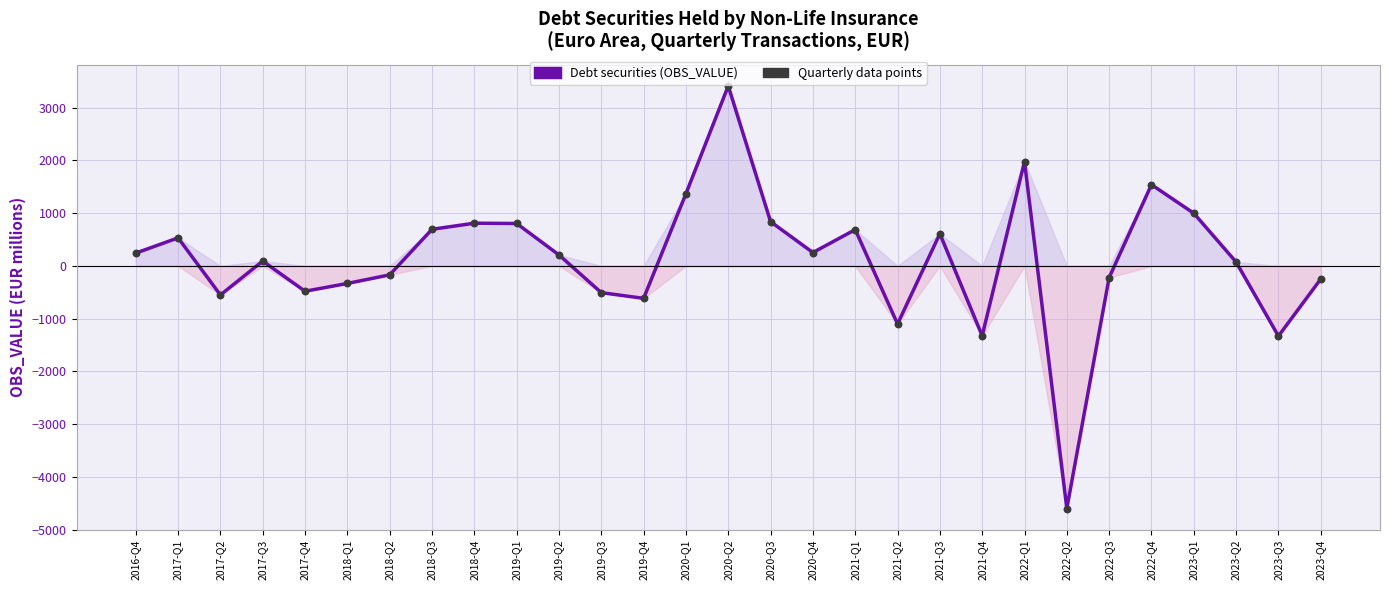

What is the ratio of the value at 2020-Q2 to the value at 2019-Q1?

4.2